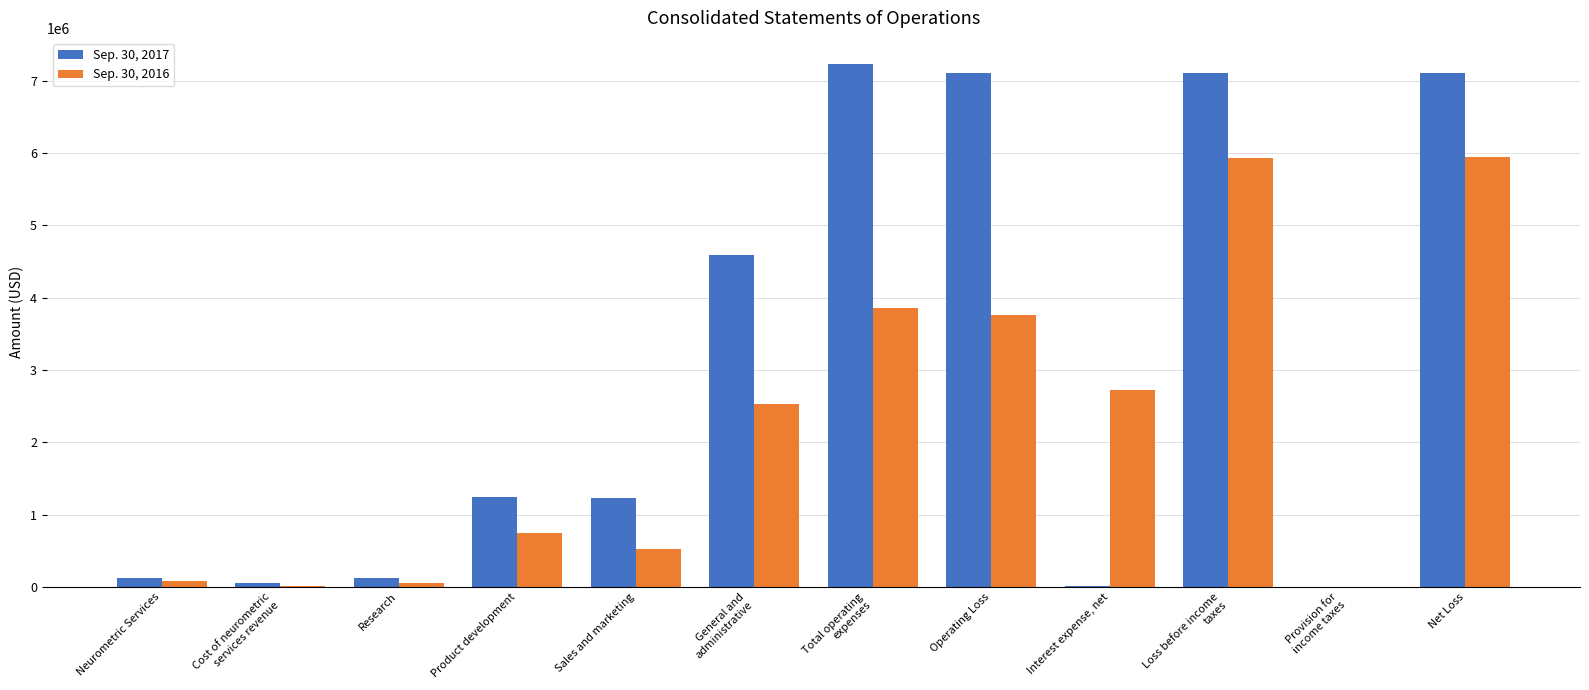

Count the number of data series in this chart.

2